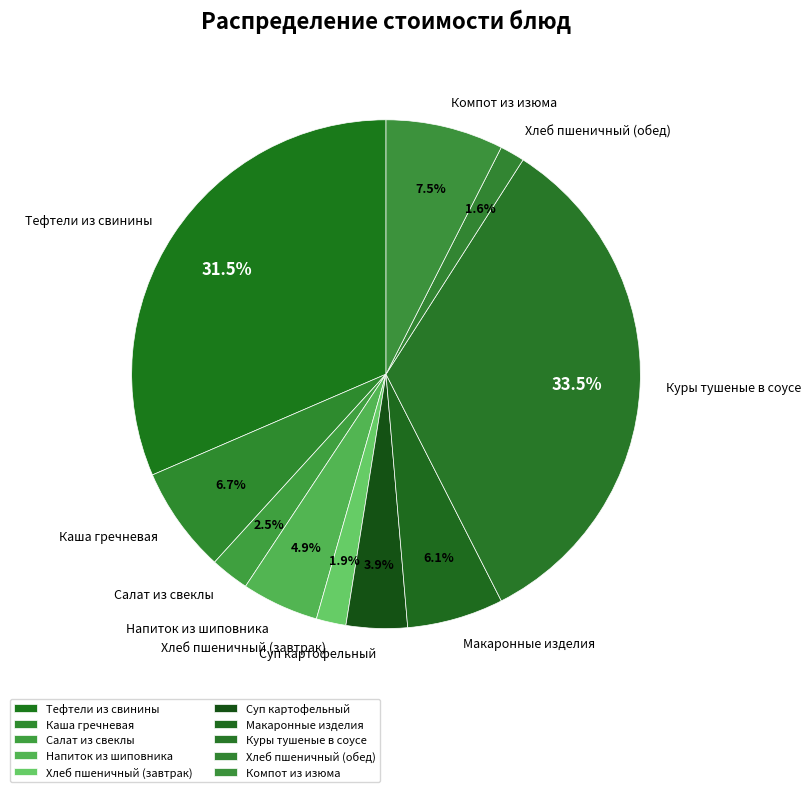

What is the ratio of the value at Компот из изюма to the value at Суп картофельный?

1.9